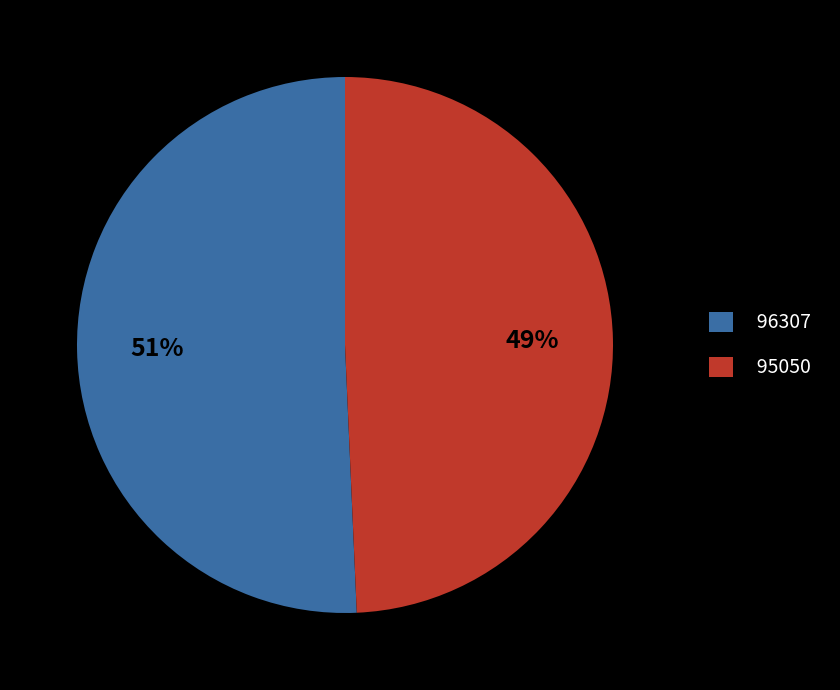

Rank the categories by value from highest to lowest.

96307, 95050